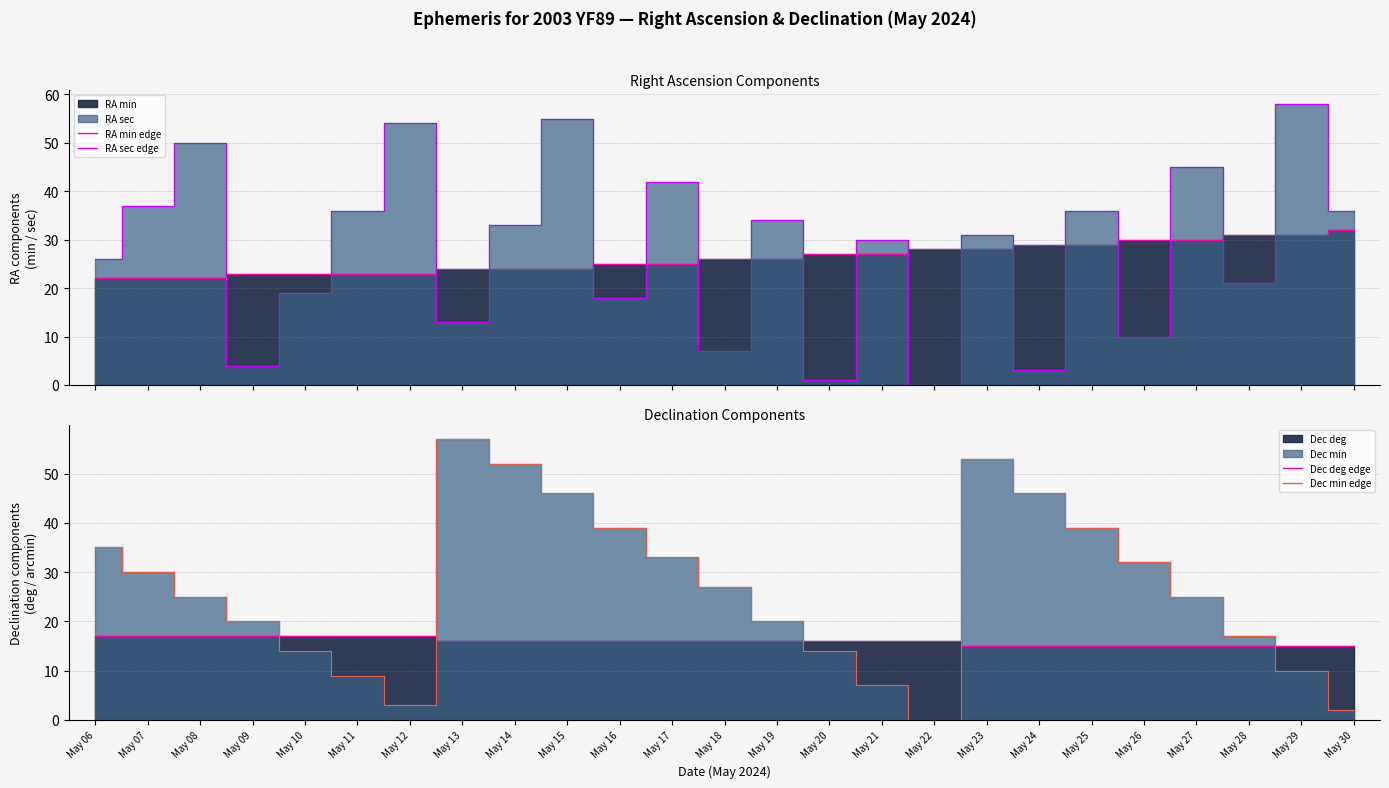

Between which two adjacent categories do RA sec edge and Dec deg edge first intersect?

May 08 and May 09